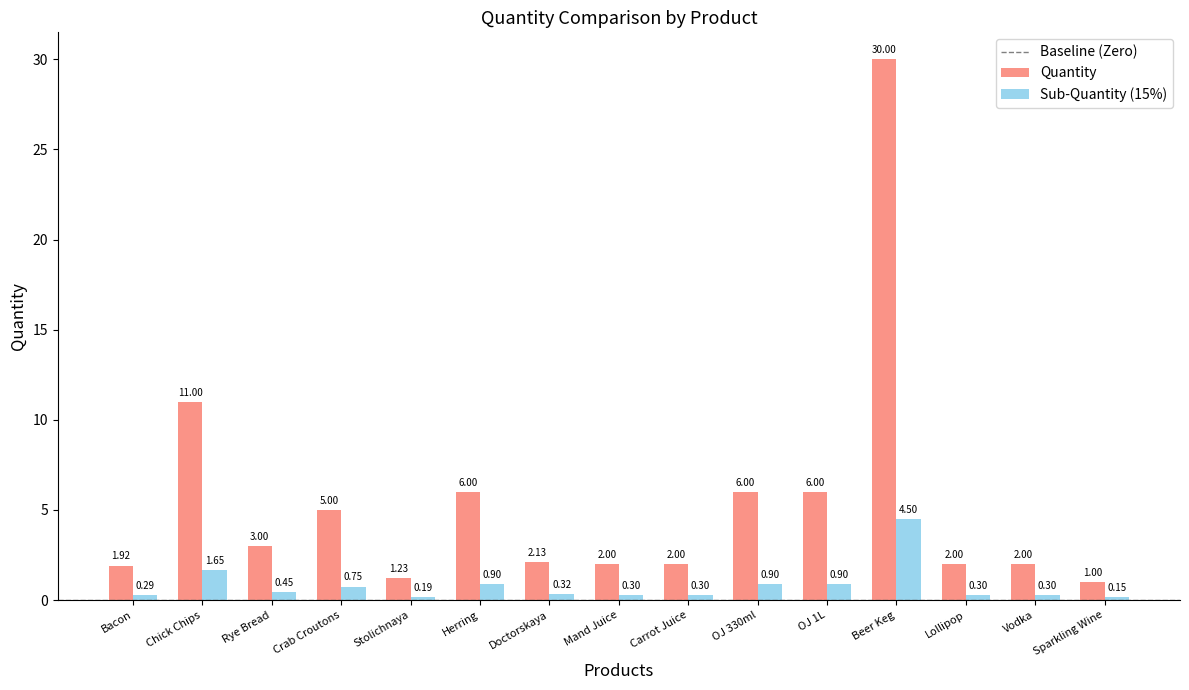

Which label corresponds to the largest value in the chart?

Beer Keg